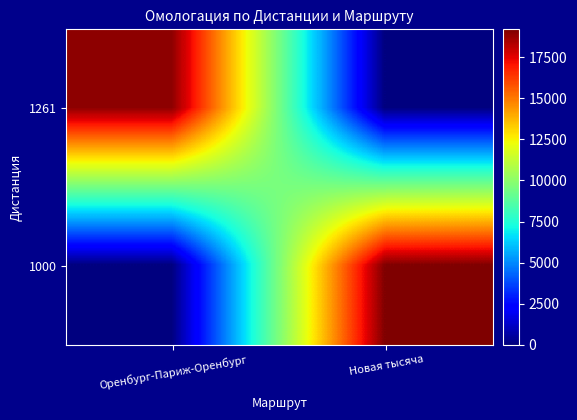

Reading left to right, extract all data points from this chart.

1261: Оренбург-Париж-Оренбург=18963	Новая тысяча=0
1000: Оренбург-Париж-Оренбург=0	Новая тысяча=19201